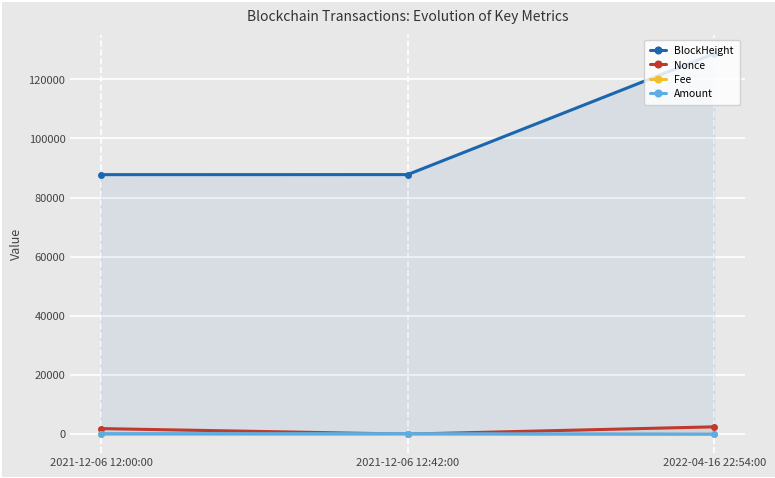

List the labels in order of BlockHeight value, largest first.

2022-04-16 22:54:00, 2021-12-06 12:42:00, 2021-12-06 12:00:00